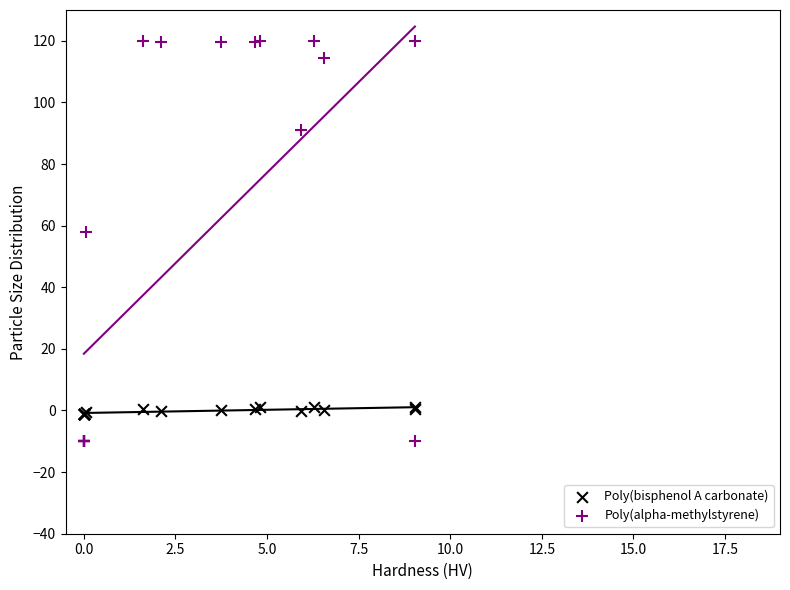

Which series contains the highest Y value?

Poly(alpha-methylstyrene)